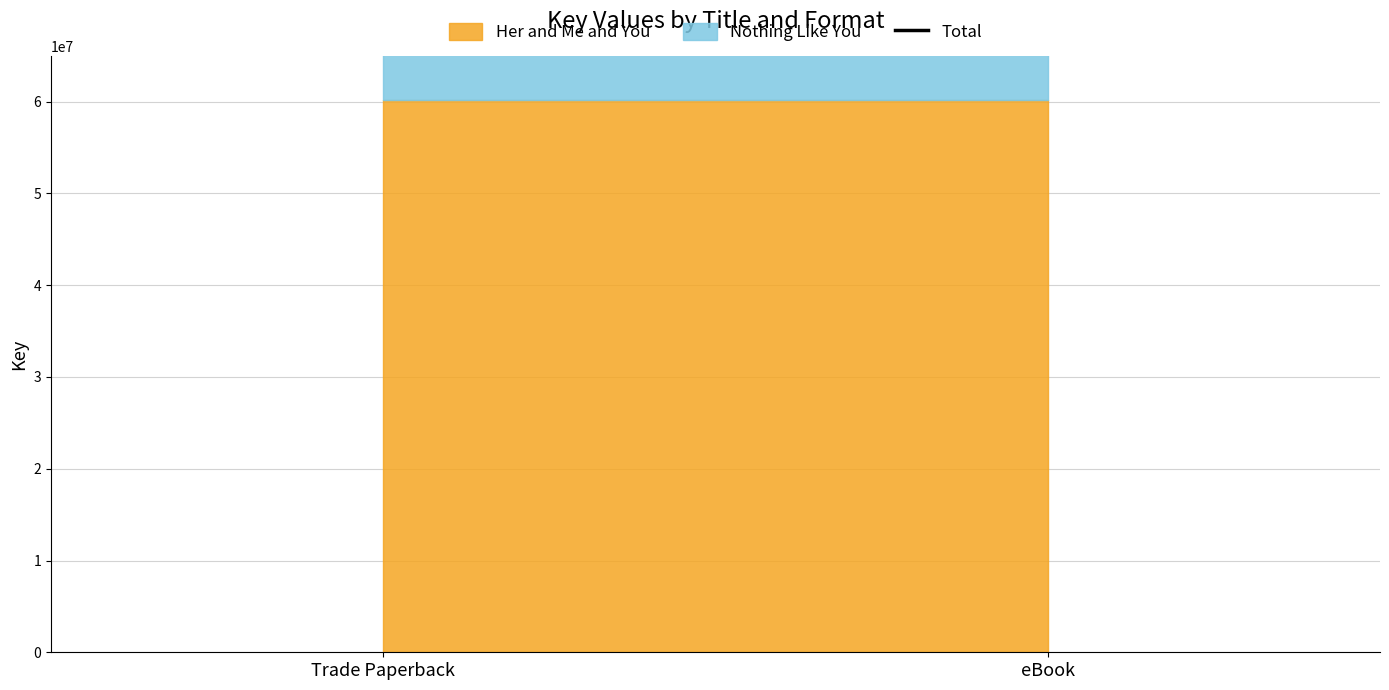

What is the approximate value of Nothing Like You at eBook?

60230765